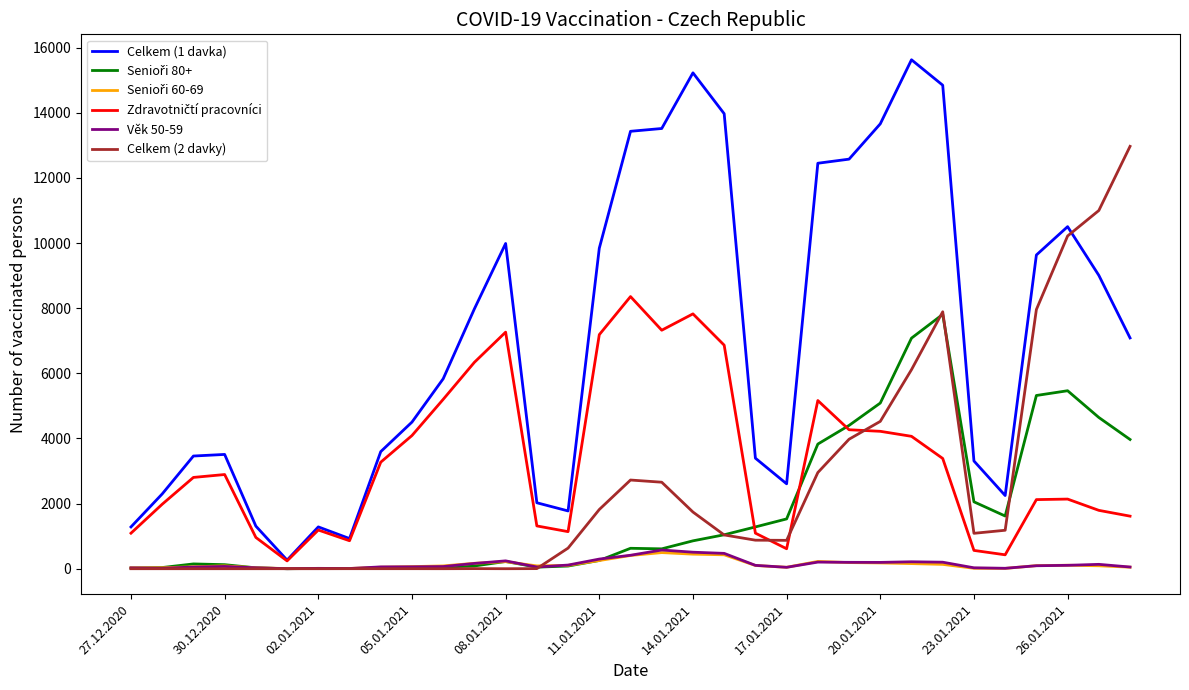

Which series has the largest total across all categories?

Celkem (1 davka)